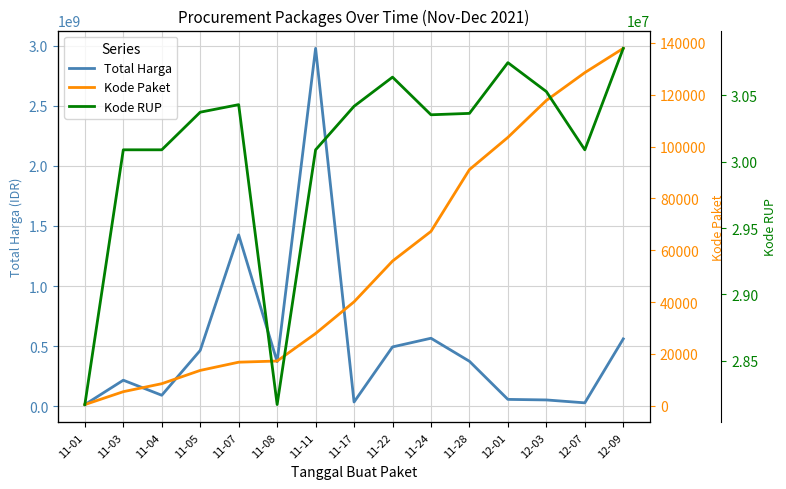

What is the sum of the Kode RUP values at 11-05 and 11-03?

60461266